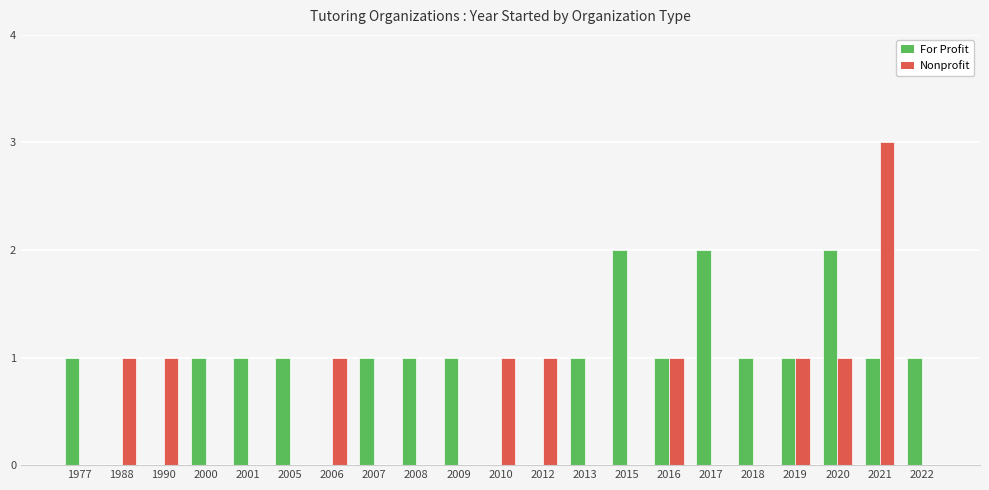

Which series has the largest range (max minus min)?

Nonprofit